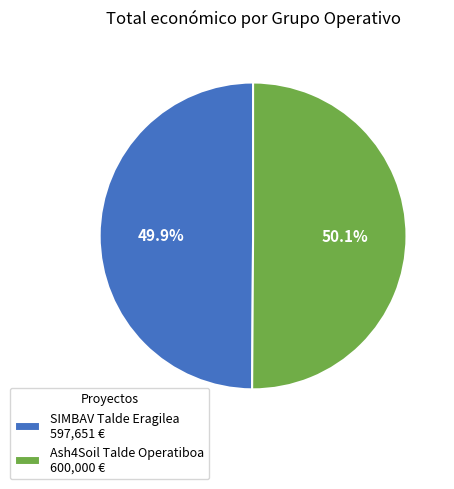

To the nearest percent, what portion does Ash4Soil represent?

50%